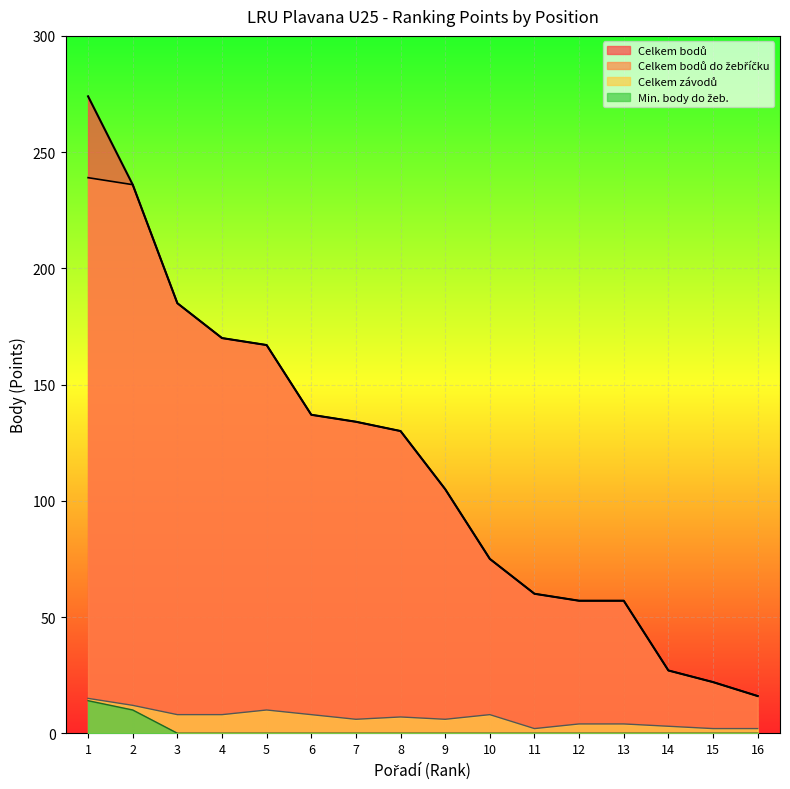

What is the average value of the Celkem bodů do žebříčku series?

114